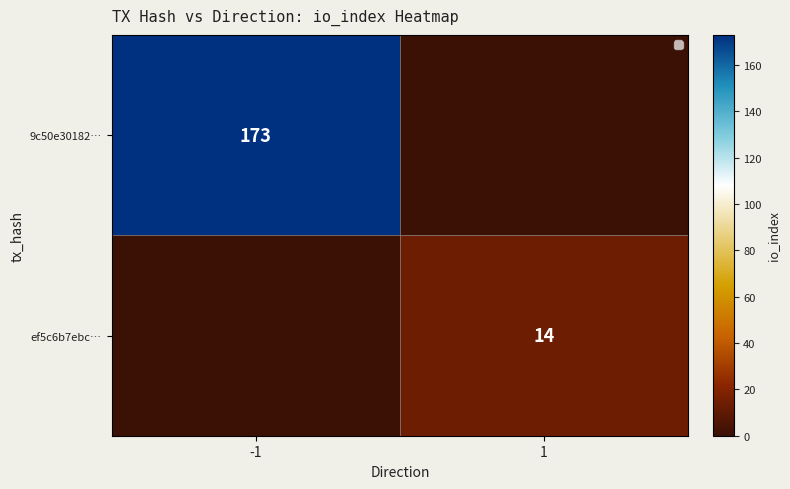

Is it true that ef5c6b7ebc… equals 5 at 1?

False